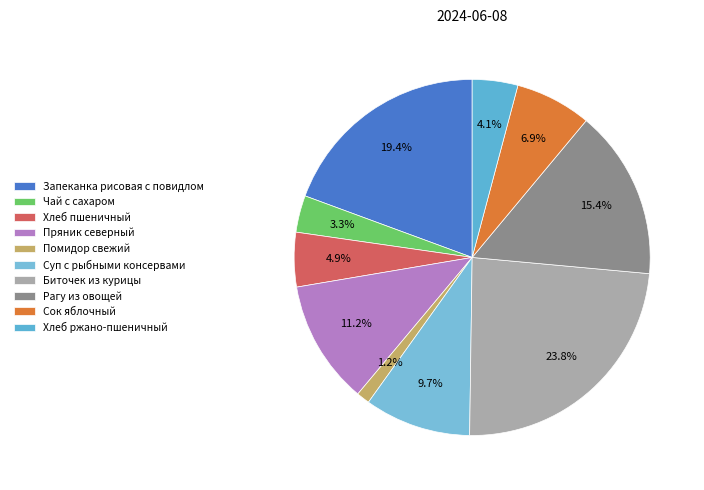

What is the change in value from Запеканка рисовая с повидлом to Сок яблочный?

-149.1